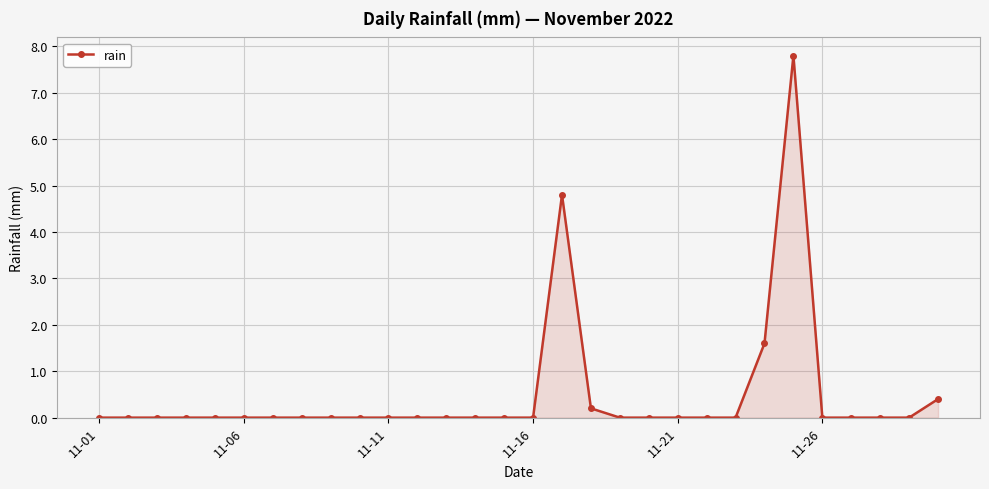

What is the sum of all values?

14.8